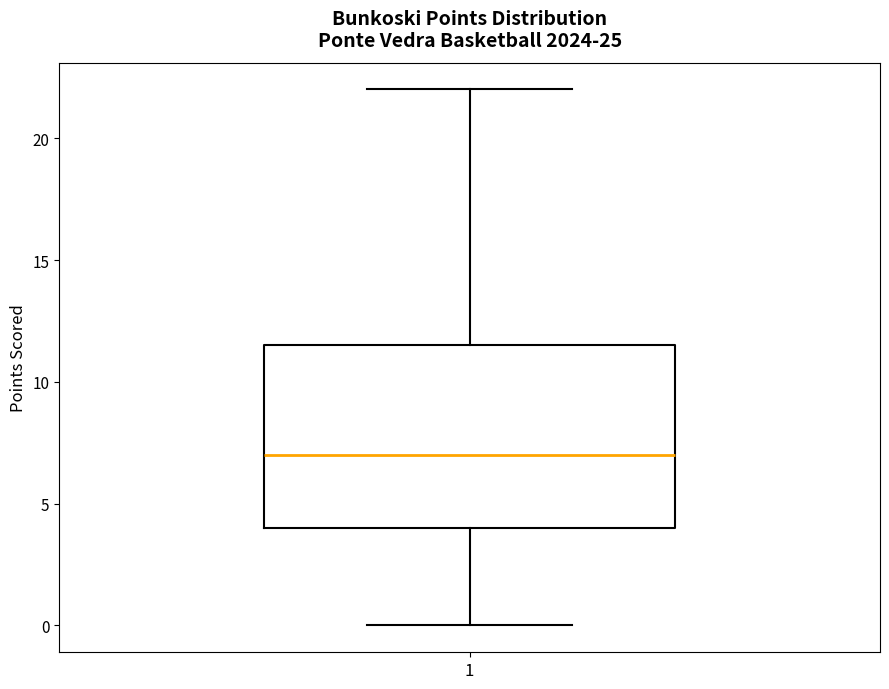

Transcribe this box plot: give where the median line is, the range the box spans, and where the two whiskers end, as read against the y-axis. The values are not printed on the chart, so give them approximately, as read against the axis.

median 7.0, box 4.0 to 11.5, whiskers 0.0 to 22.0